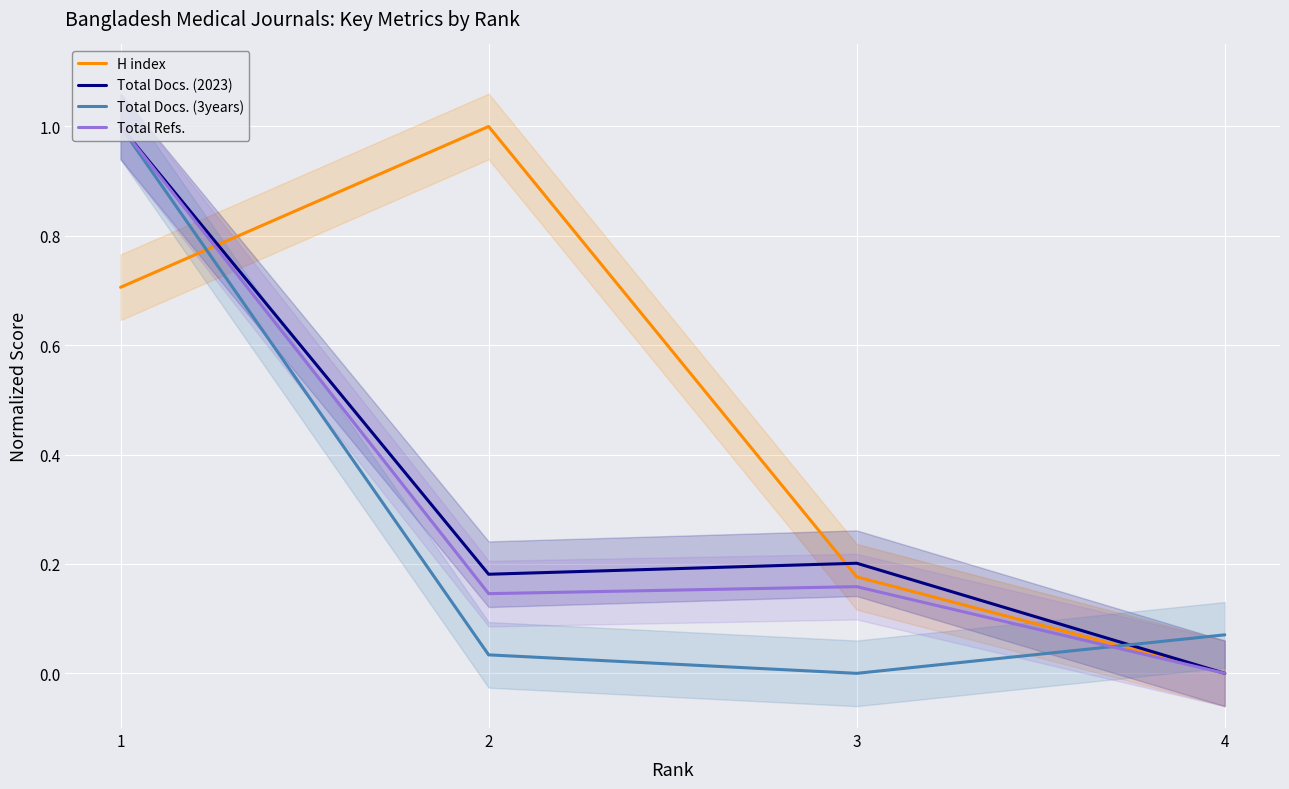

Reading right to left, transcribe all the data shown in this chart.

H index: 4=0.0	3=0.2	2=1.0	1=0.7
Total Docs. (2023): 4=0.0	3=0.2	2=0.2	1=1.0
Total Docs. (3years): 4=0.1	3=0.0	2=0.0	1=1.0
Total Refs.: 4=0.0	3=0.2	2=0.1	1=1.0